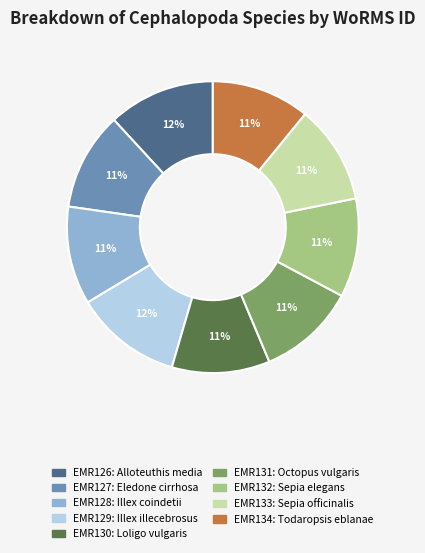

To the nearest percent, what is the average slice percentage?

11%